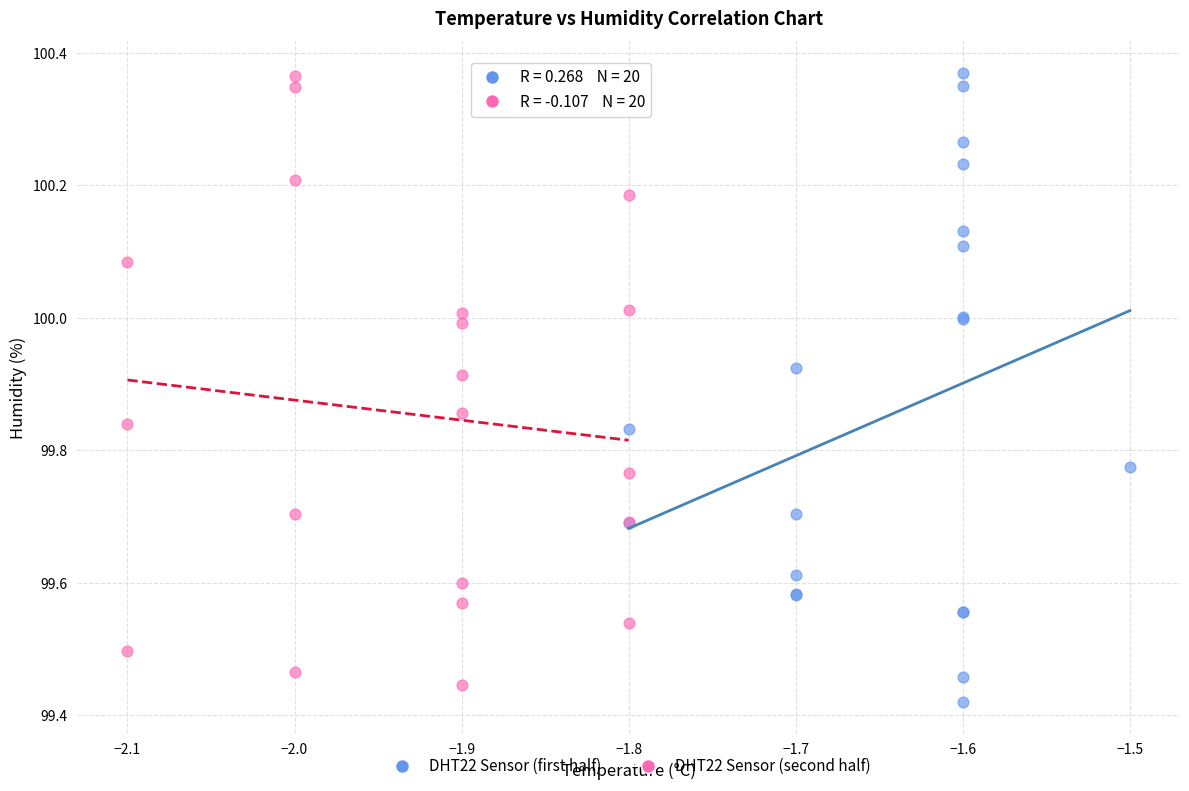

What are all the series names shown in the legend?

DHT22 Sensor (first half), DHT22 Sensor (second half)